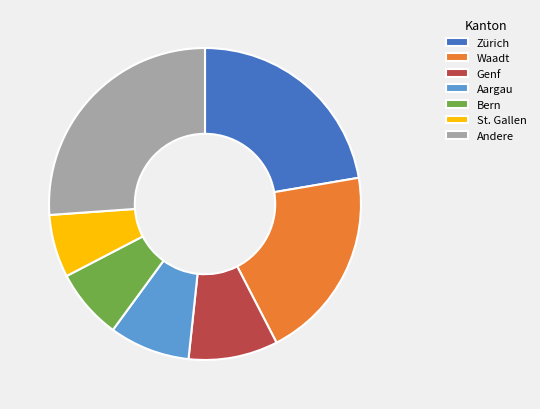

Does Zürich account for over 50% of the chart?

No